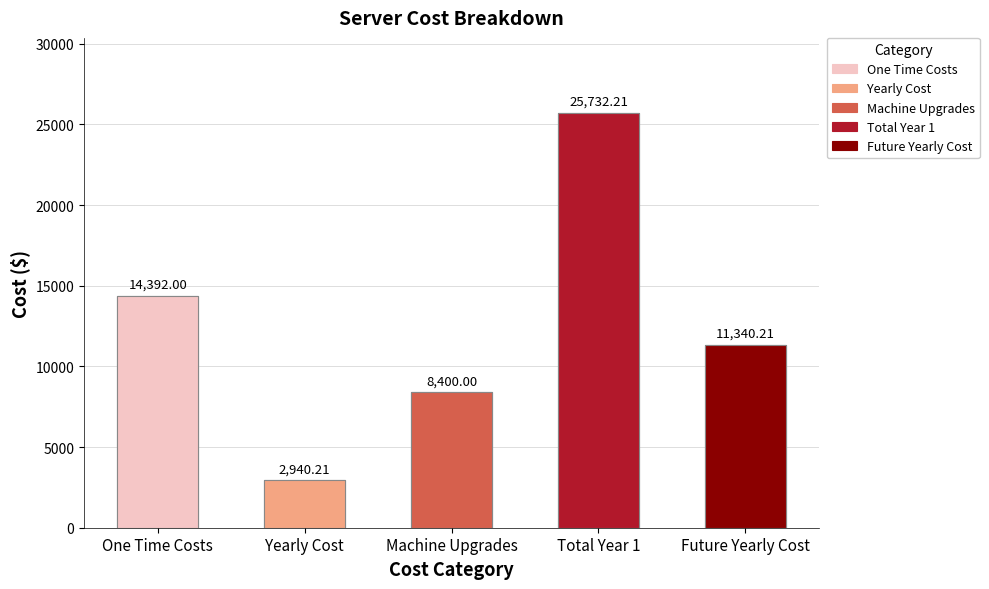

What is the label of the 2nd bar from the right?

Total Year 1